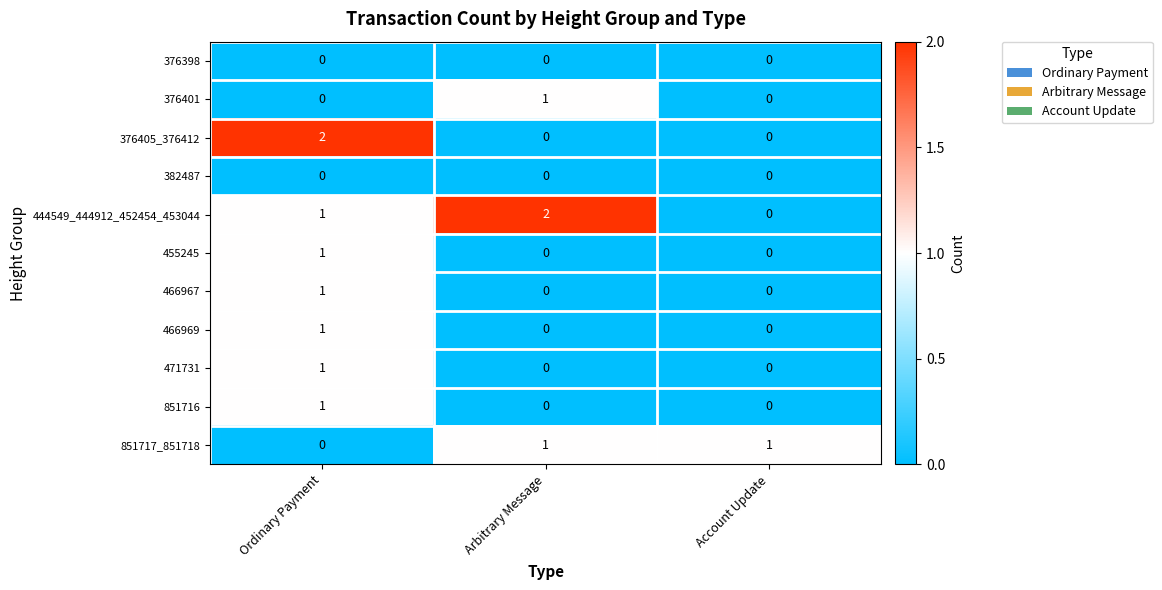

Which series changed the most between Ordinary Payment and Account Update?

376405_376412